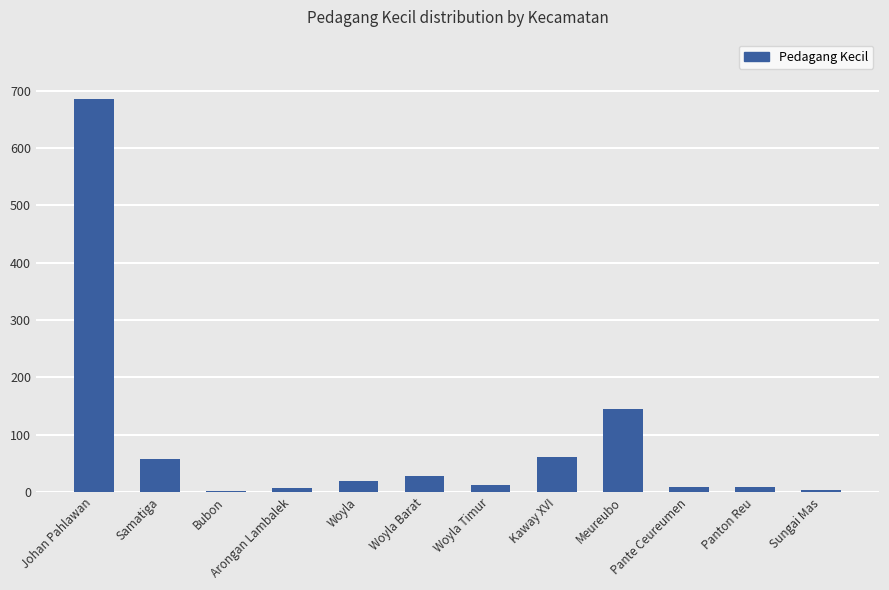

Does the chart contain stacked bars?

No